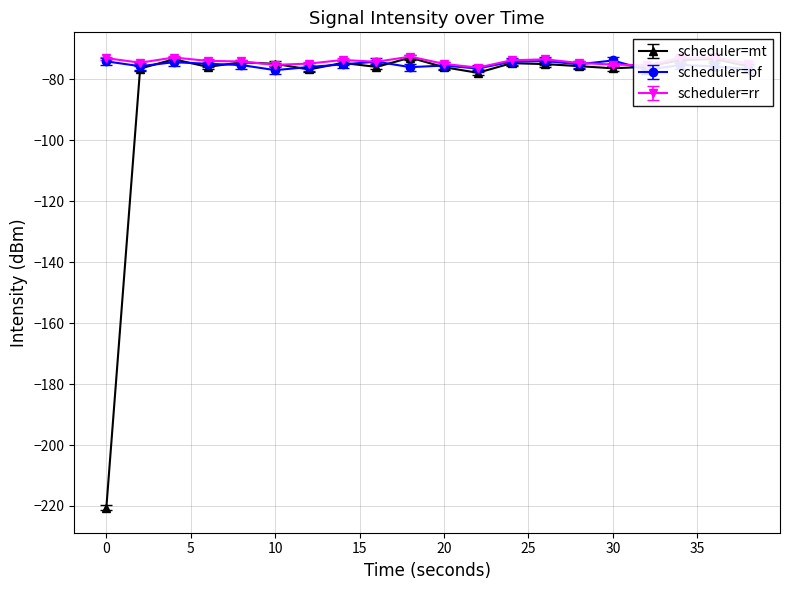

What is the greatest value displayed?

-72.5